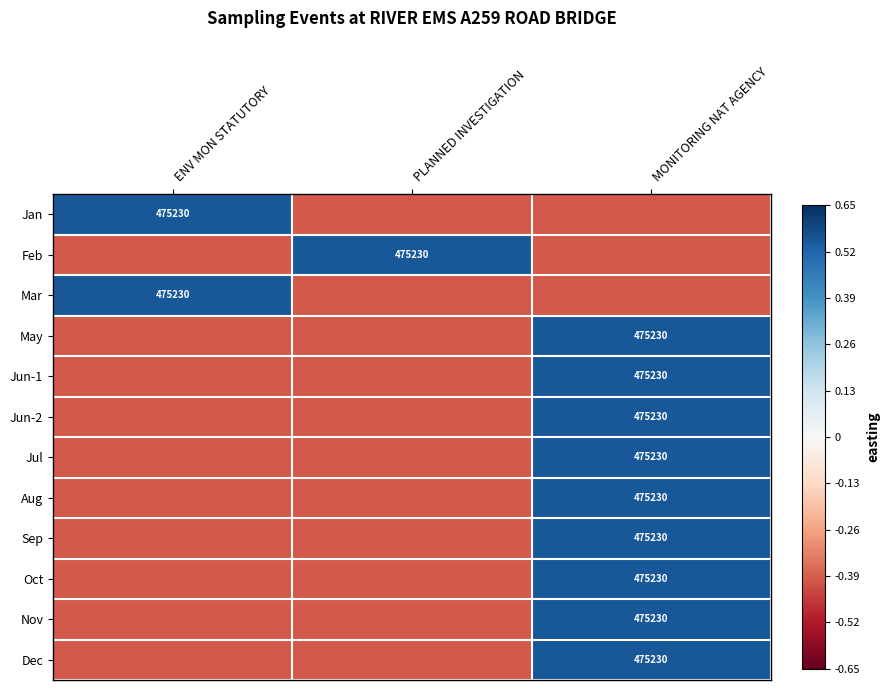

The value of Jul at MONITORING NAT AGENCY is 134277.6. True or false?

False